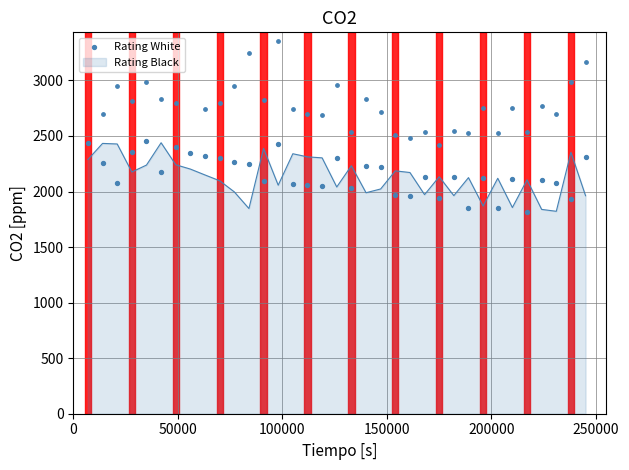

What is the highest value of the Rating Black series?

2439